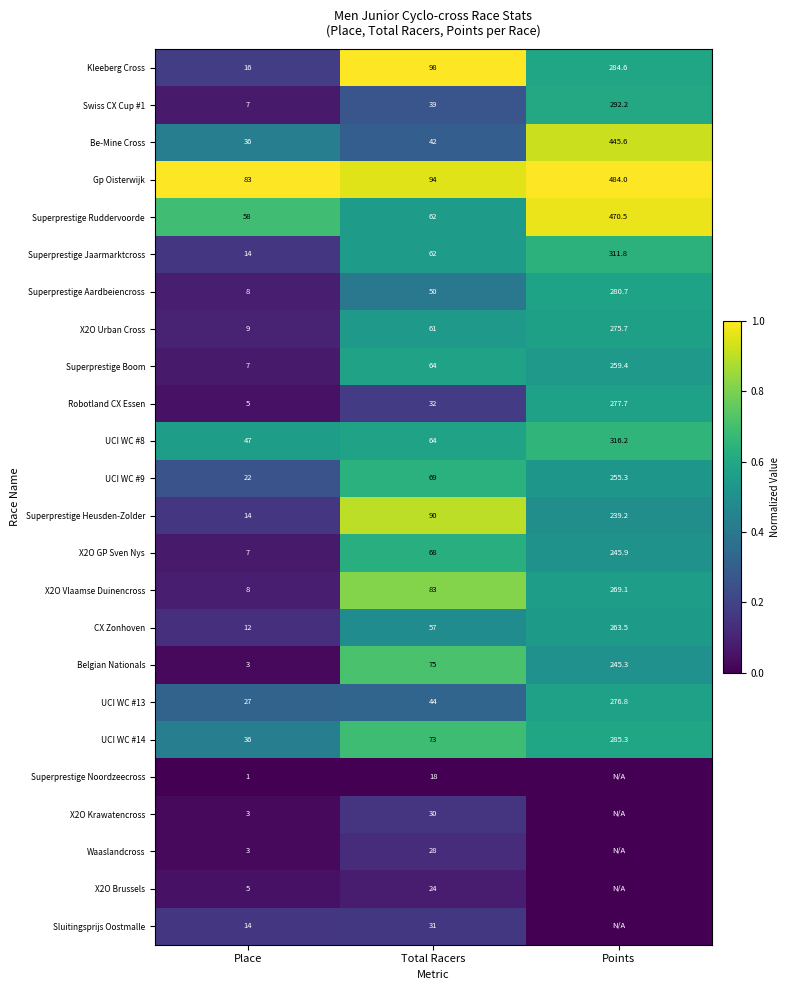

What is the maximum value for Kleeberg Cross?

284.6